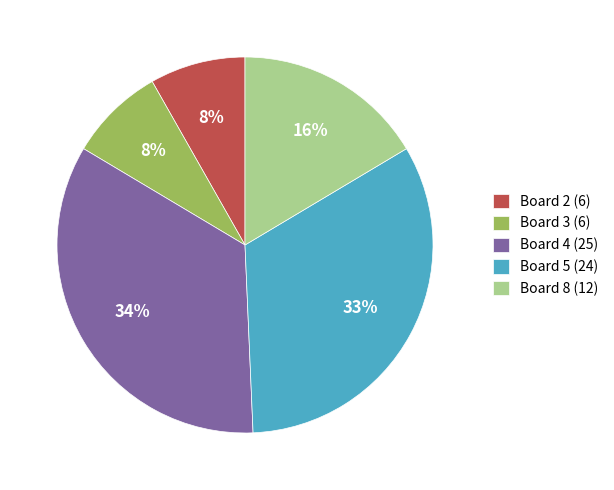

True or false: Board 8 (12) accounts for 16% of the total.

True